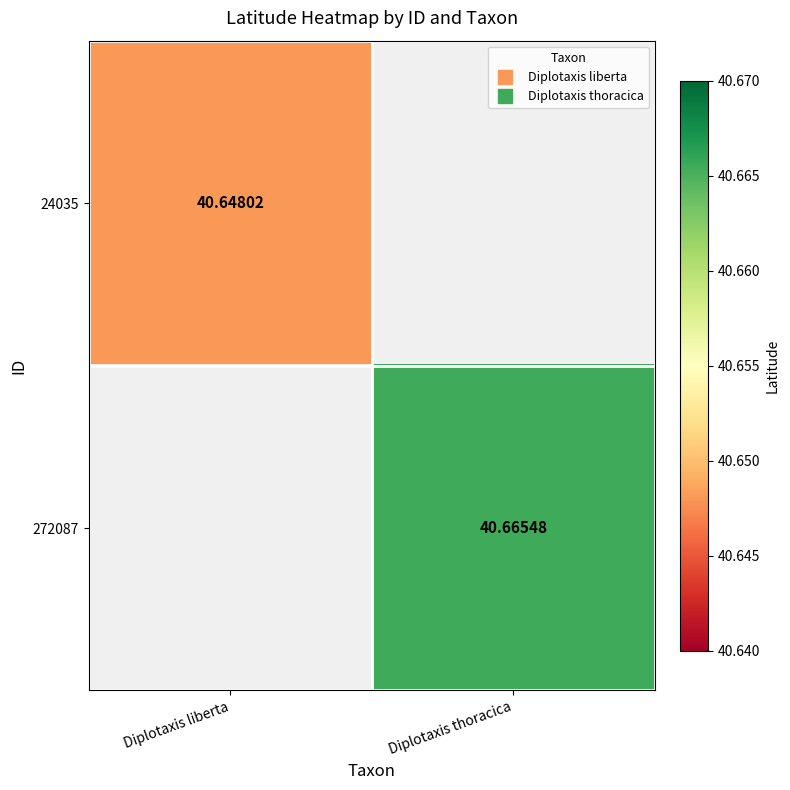

Is it true that 24035 equals 40.6 at Diplotaxis liberta?

True